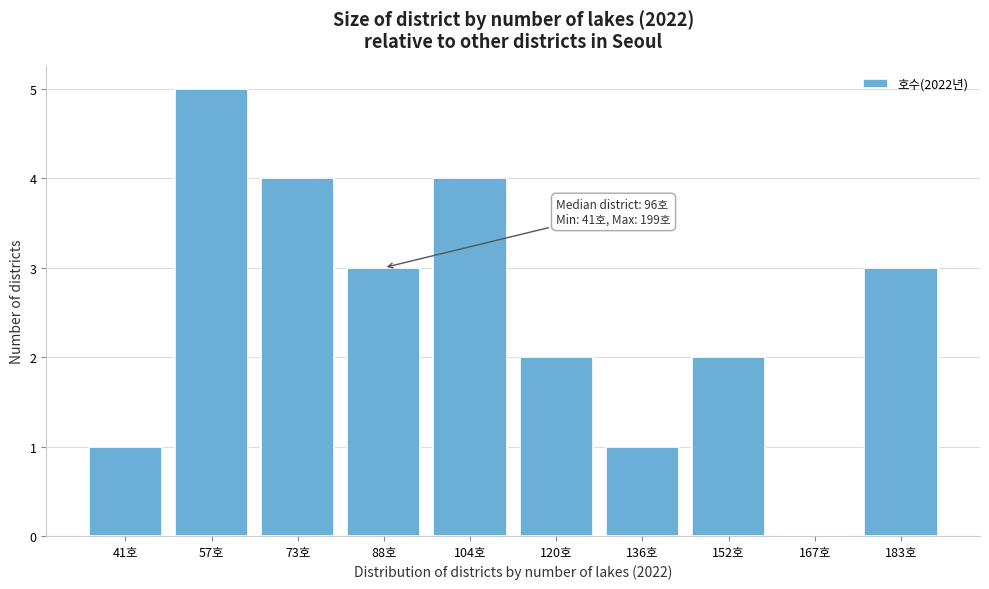

Reading left to right, what are all the values shown in this chart?

41호=1	57호=5	73호=4	88호=3	104호=4	120호=2	136호=1	152호=2	167호=0	183호=3